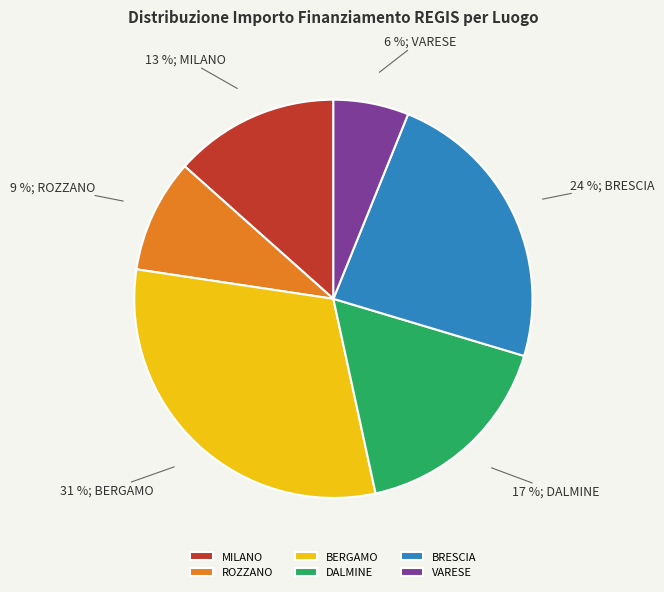

Is the sum of DALMINE and BERGAMO greater than half?

No